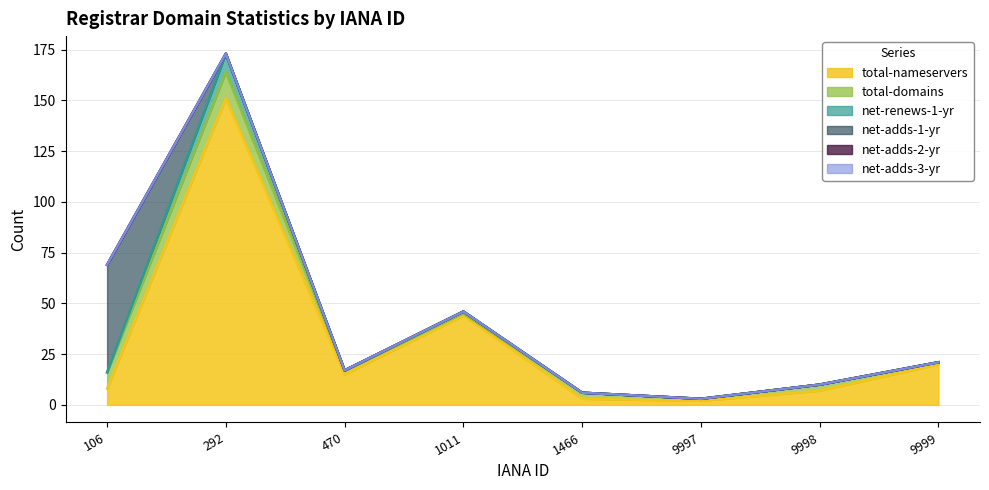

Is it true that net-adds-1-yr equals 53 at 106?

True